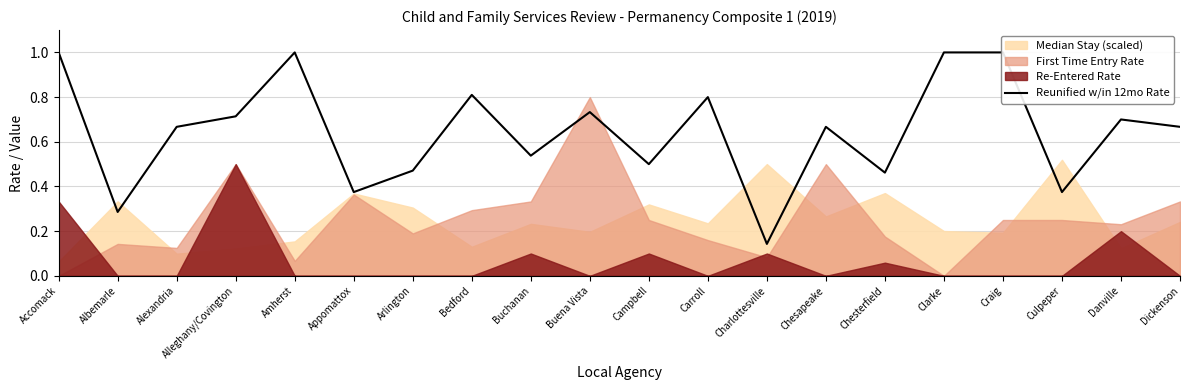

True or false: there are more than 1 points higher than both neighbors.

True